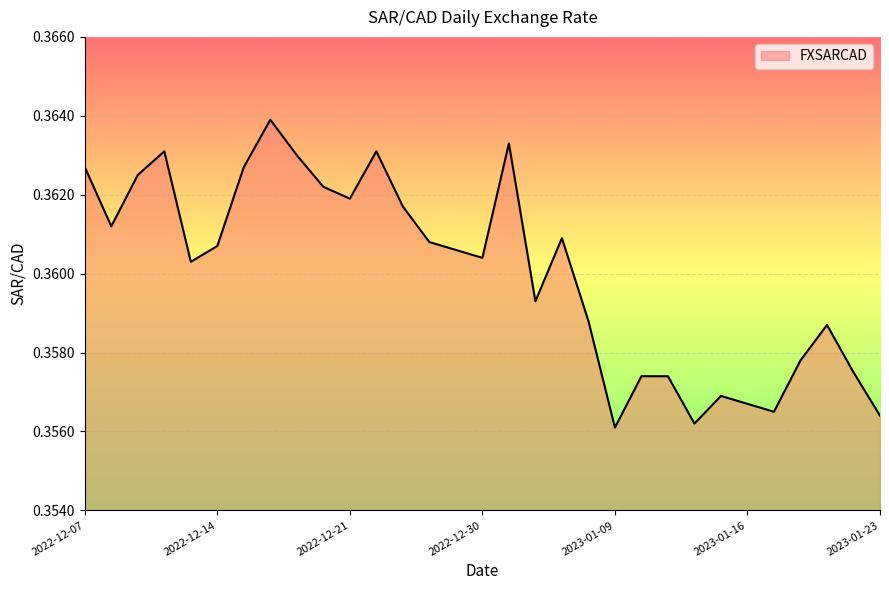

What is the sum of all values?

11.2